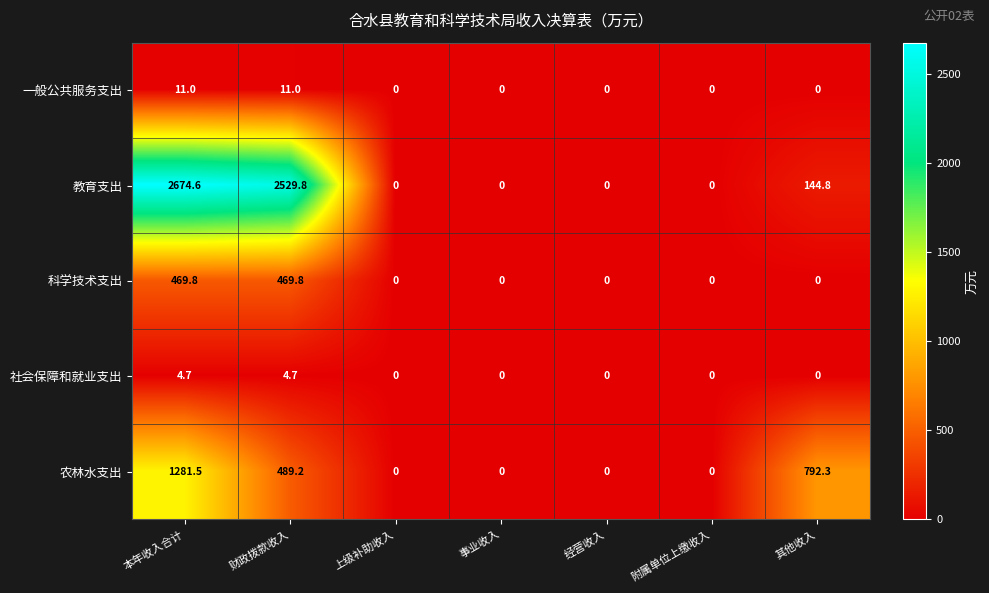

The value of 社会保障和就业支出 at 上级补助收入 is -1.9. True or false?

False